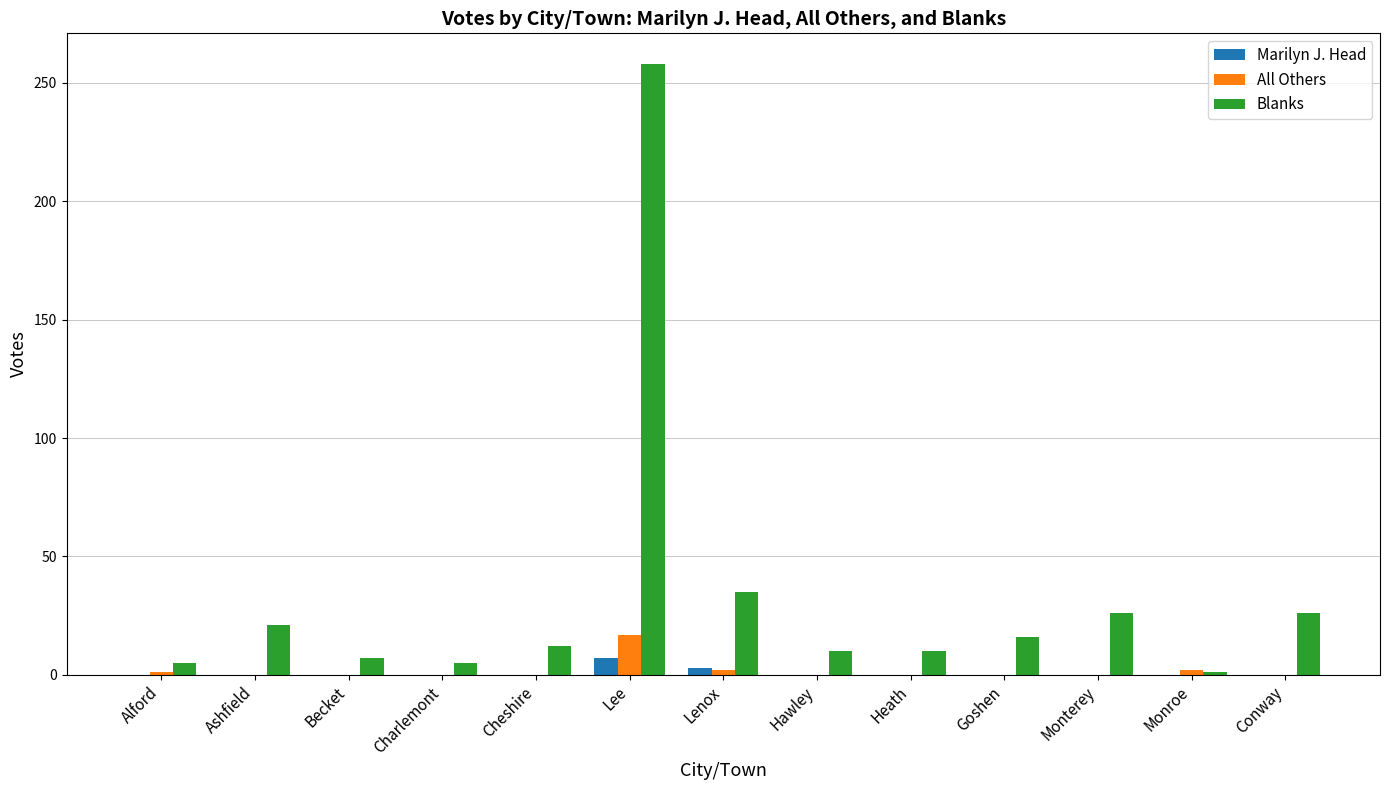

How many groups of bars are there?

13